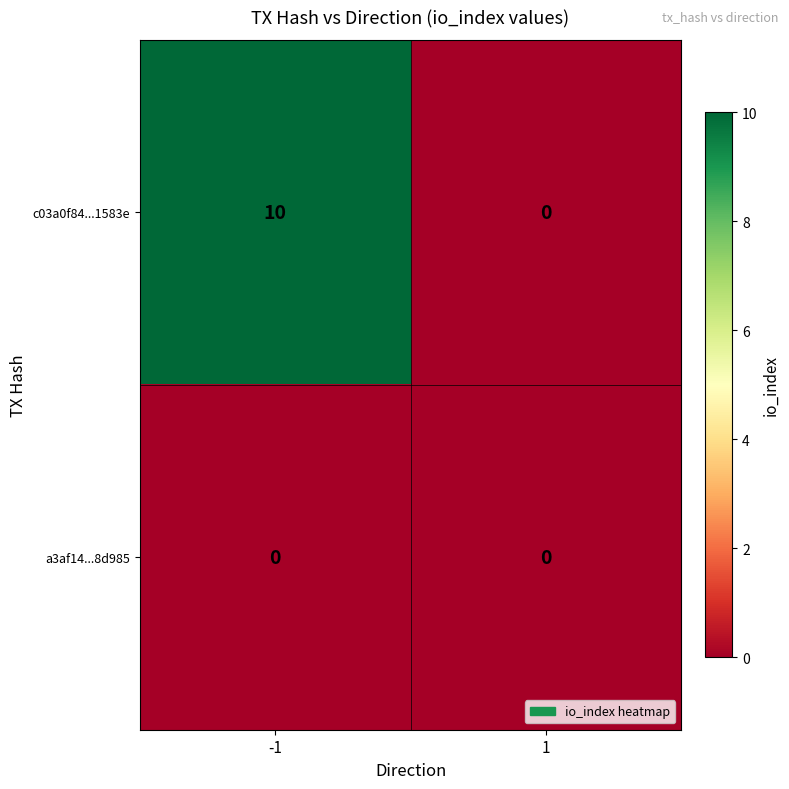

Between -1 and 1, which series saw the biggest shift?

c03a0f84...1583e